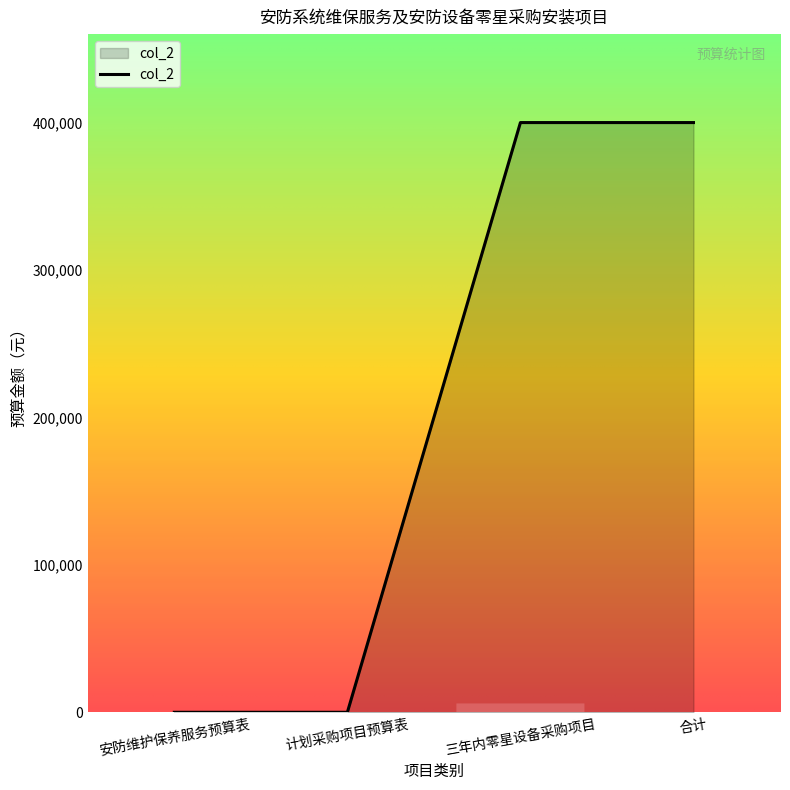

What is the difference between the second highest and second lowest values?

400000